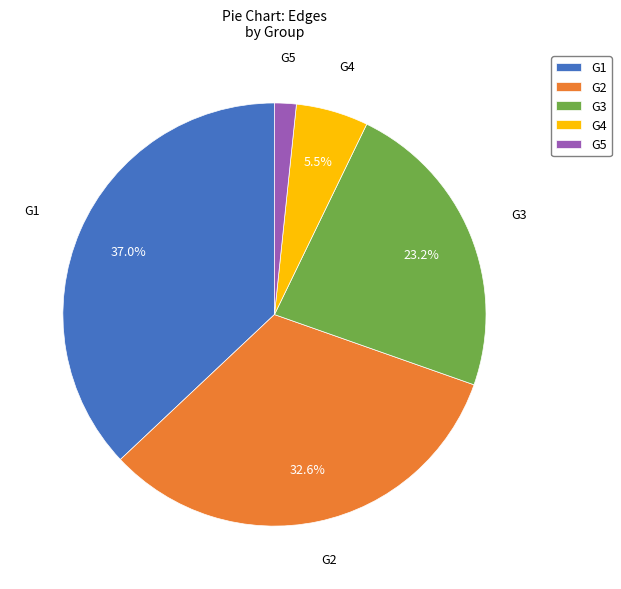

Between G5 and G3, which is larger?

G3